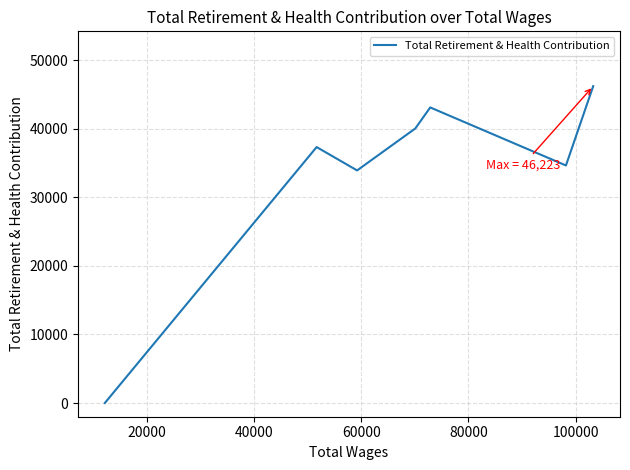

How many interior local peaks (higher than both neighbors) does the data have?

2